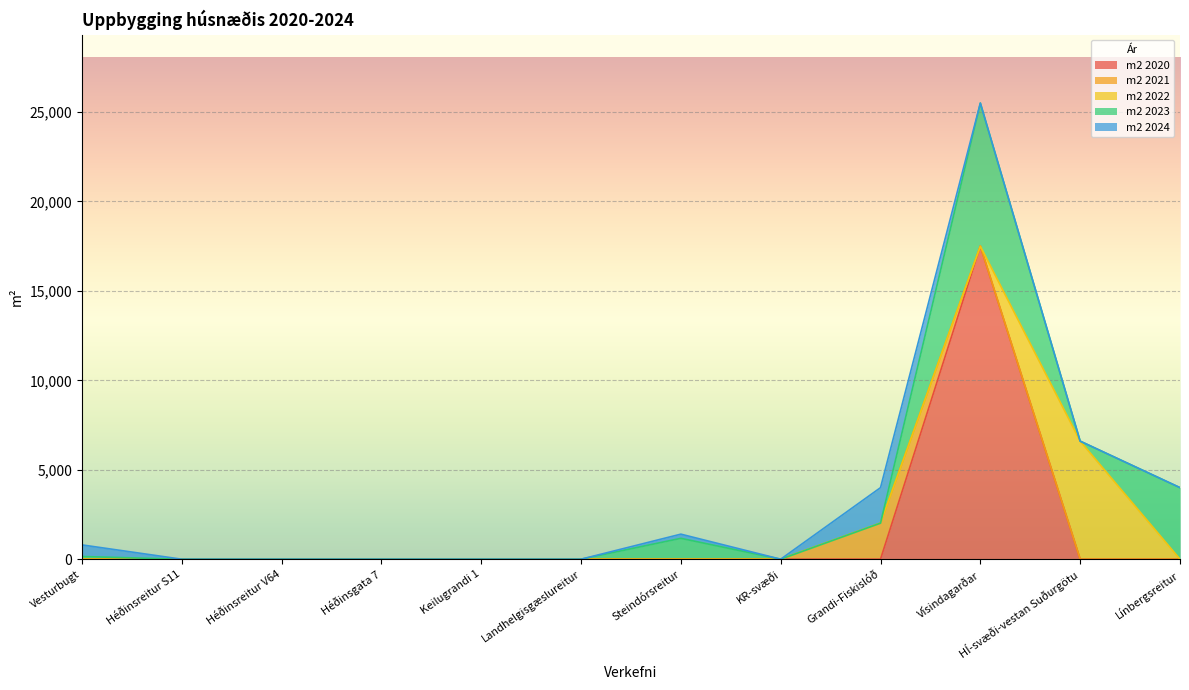

Is the value of m2 2021 at Keilugrandi 1 greater than the value of m2 2020 at Héðinsreitur V64?

No